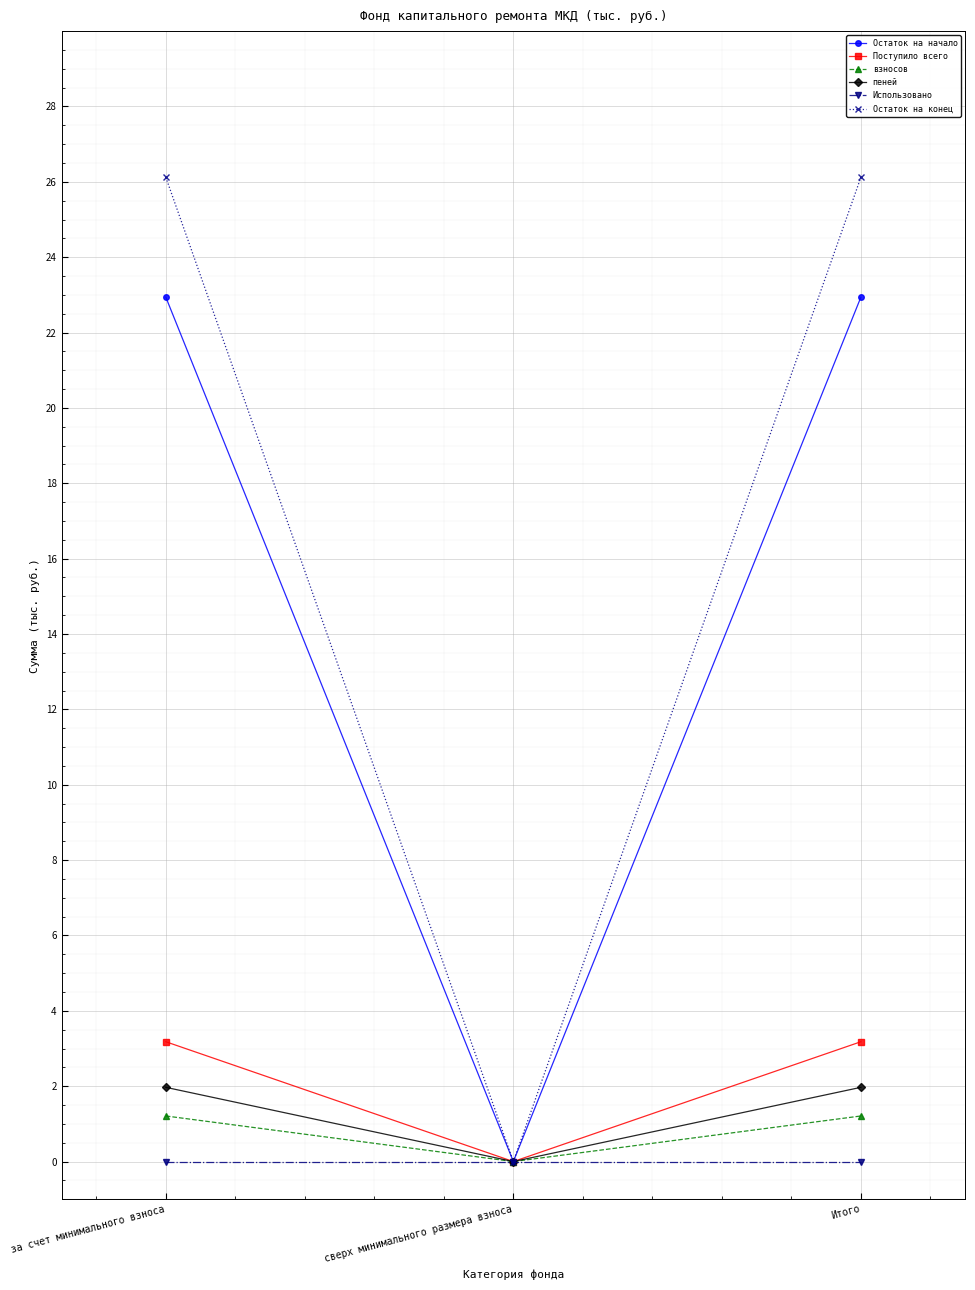

At which label does Поступило всего reach its minimum?

сверх минимального размера взноса